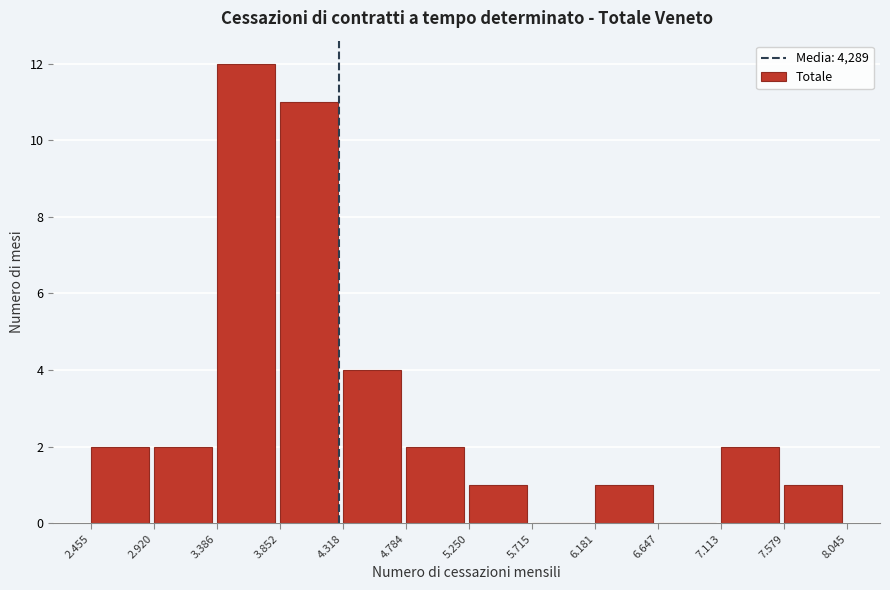

Reading right to left, extract all data points from this chart.

7.579=1	7.113=2	6.647=0	6.181=1	5.715=0	5.250=1	4.784=2	4.318=4	3.852=11	3.386=12	2.920=2	2.455=2